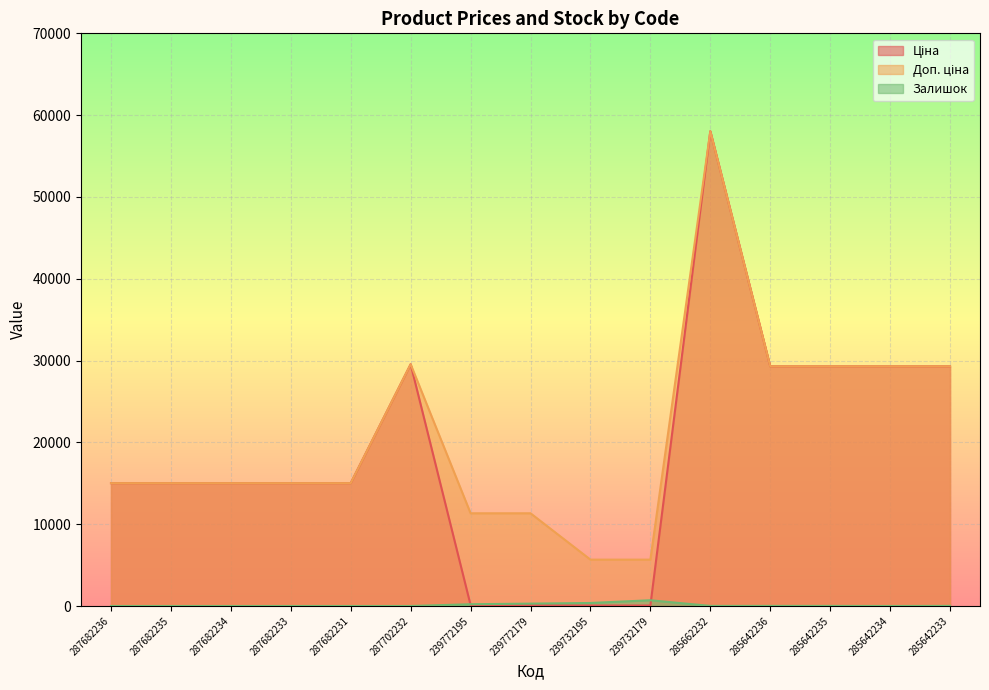

Rank the series at 287682233 from lowest to highest value.

Залишок, Ціна, Доп. ціна